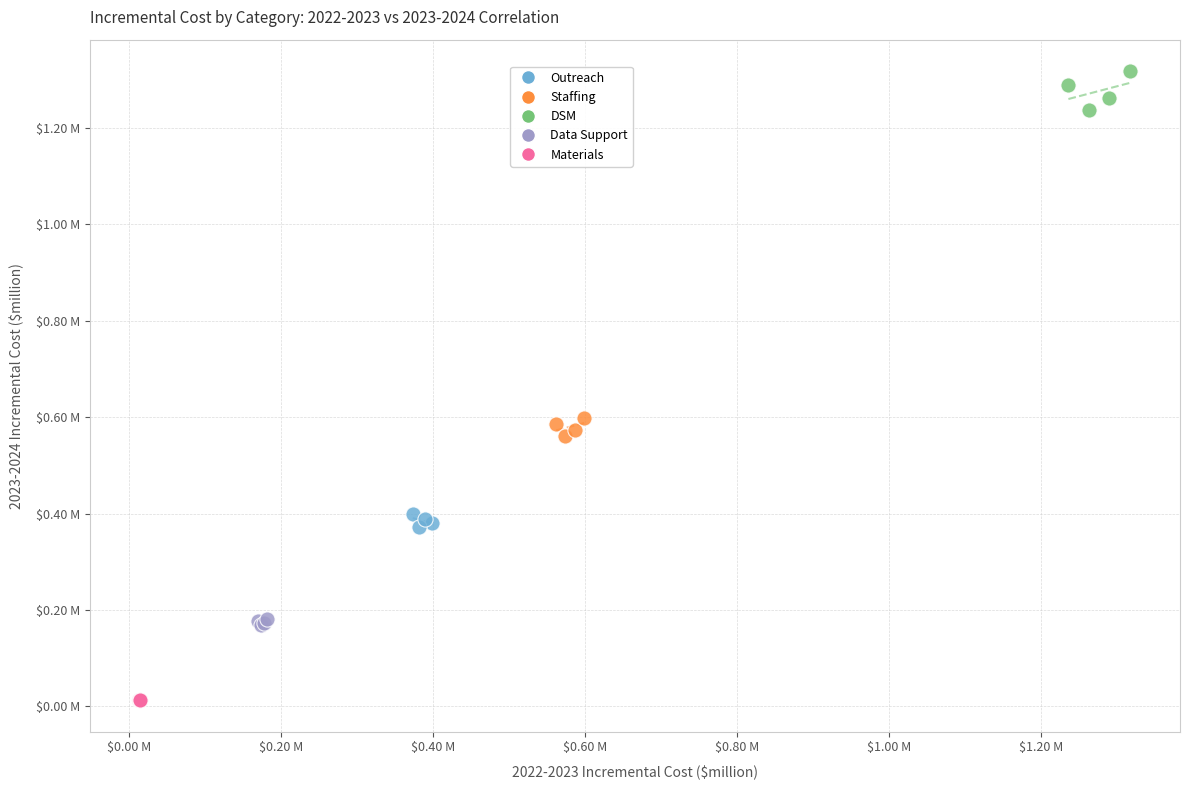

Which series reaches the minimum Y coordinate?

Materials